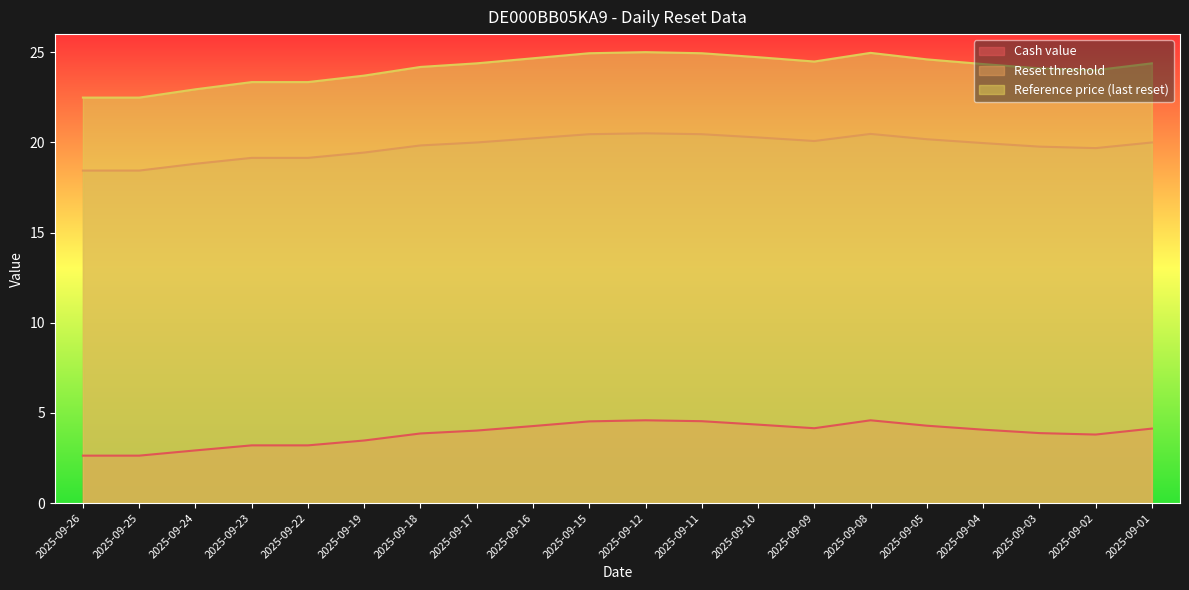

True or false: Cash value and Reset threshold intersect in this chart.

False